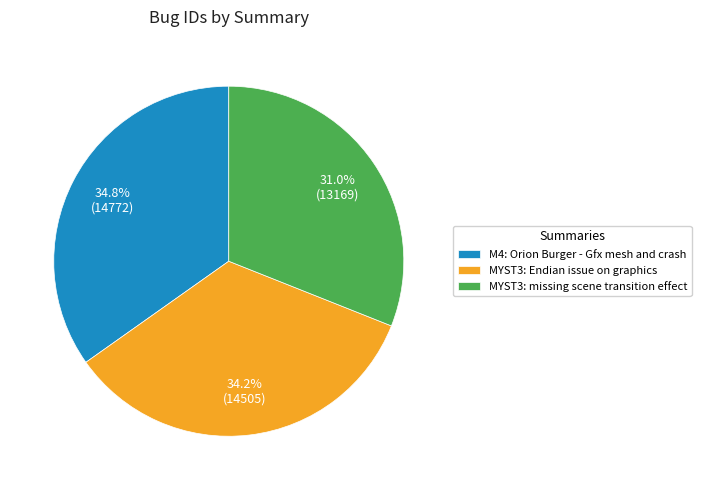

What is the largest slice in the pie chart?

M4: Orion Burger - Gfx mesh and crash